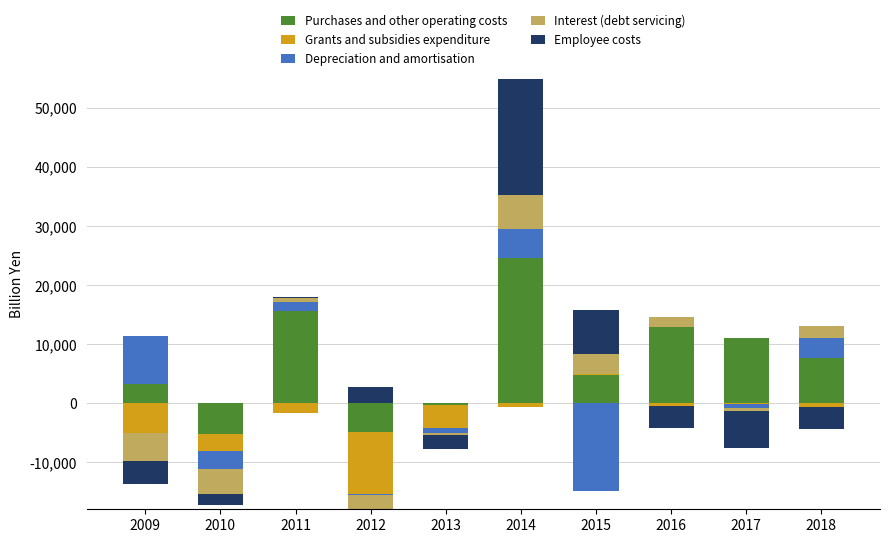

The Interest (debt servicing) series shows 0.0 at 2010. True or false?

True